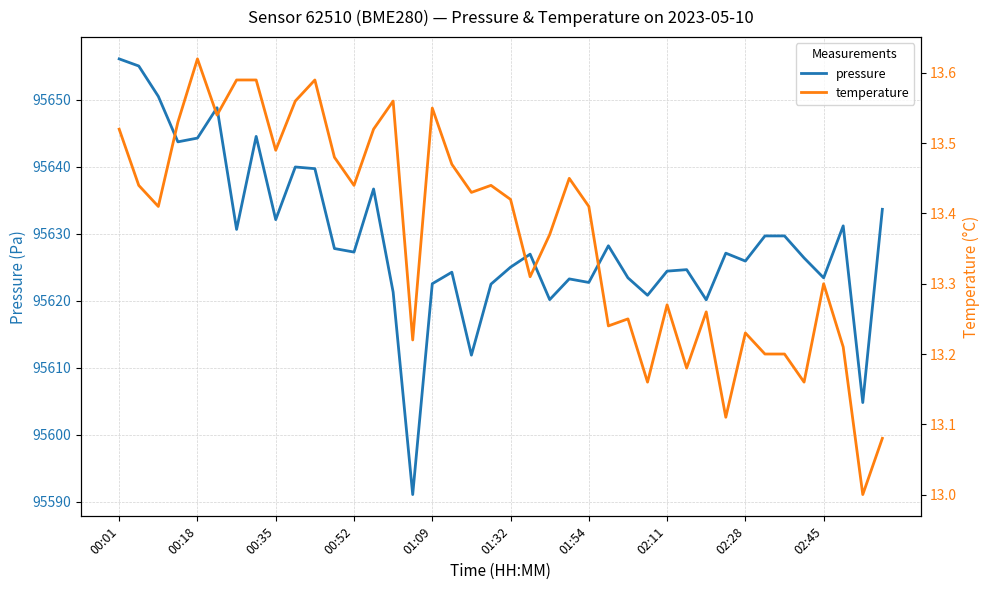

What is the highest value of the pressure series?

95656.1